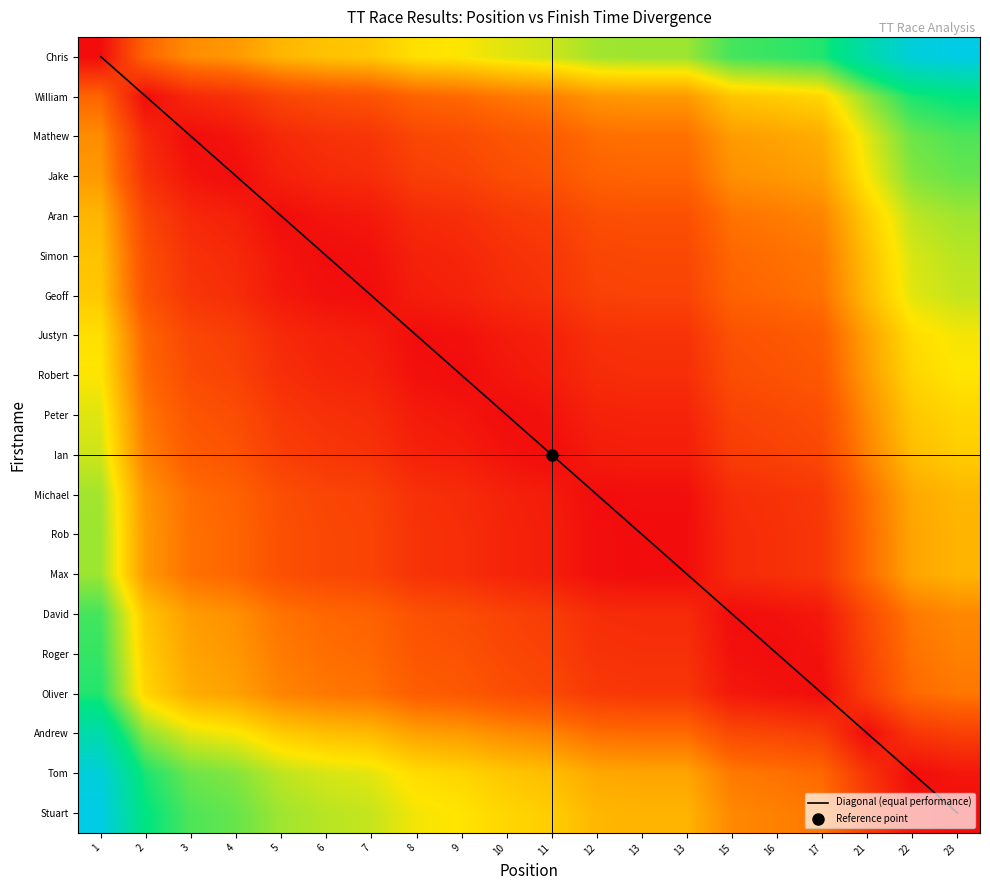

What is the spread (max minus min) of values at 17?

16.0